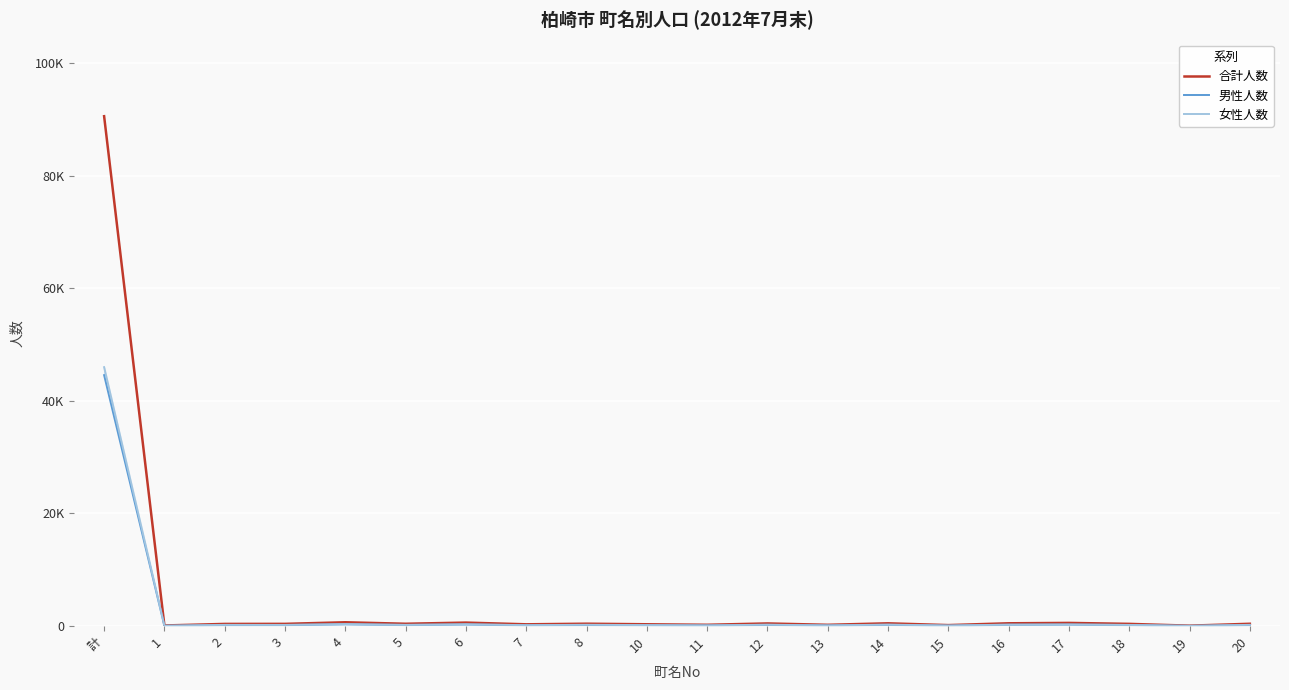

Reading left to right, what are all the values shown in this chart?

合計人数: 90564	106	383	393	676	411	618	313	420	320	230	465	225	490	173	495	563	391	73	408
男性人数: 44574	54	171	191	324	204	293	156	192	146	118	220	117	231	81	244	275	191	37	191
女性人数: 45990	52	212	202	352	207	325	157	228	174	112	245	108	259	92	251	288	200	36	217